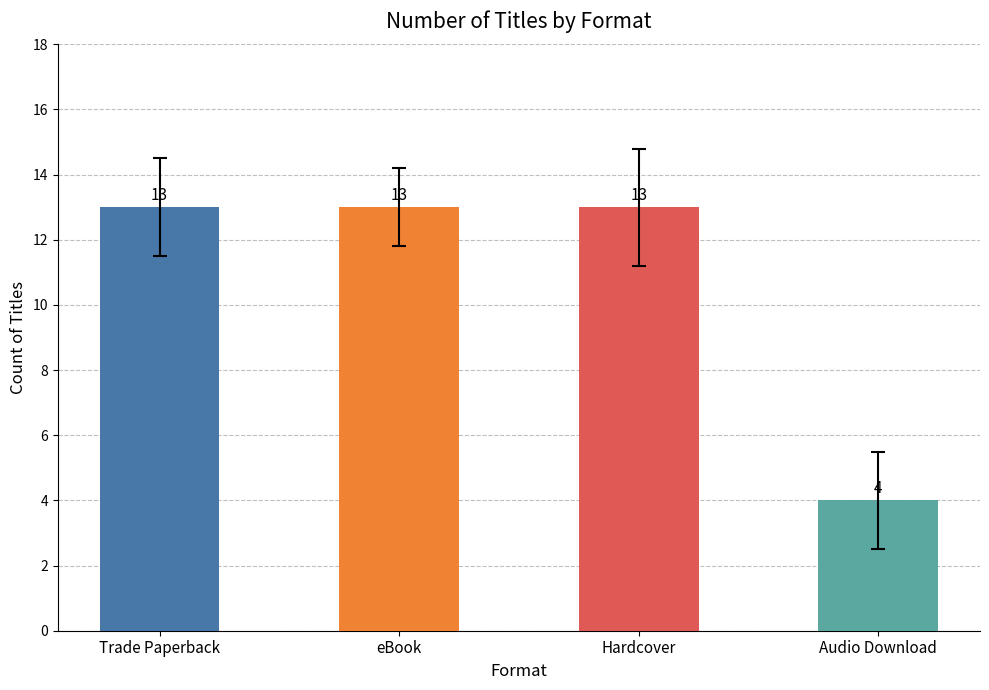

What is the label of the 2nd bar from the left?

eBook